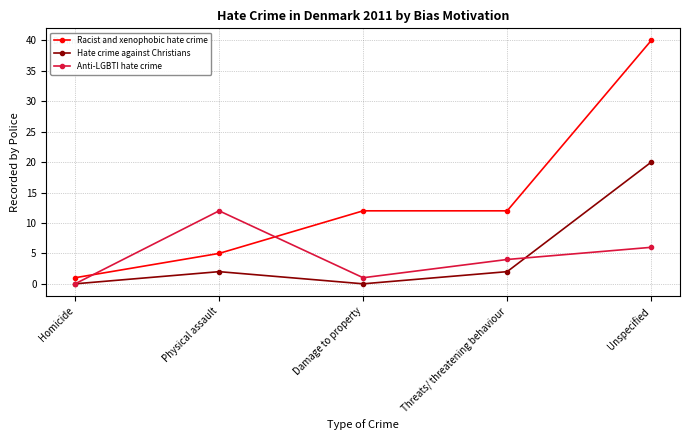

At which category does Hate crime against Christians reach its first local peak?

Physical assault